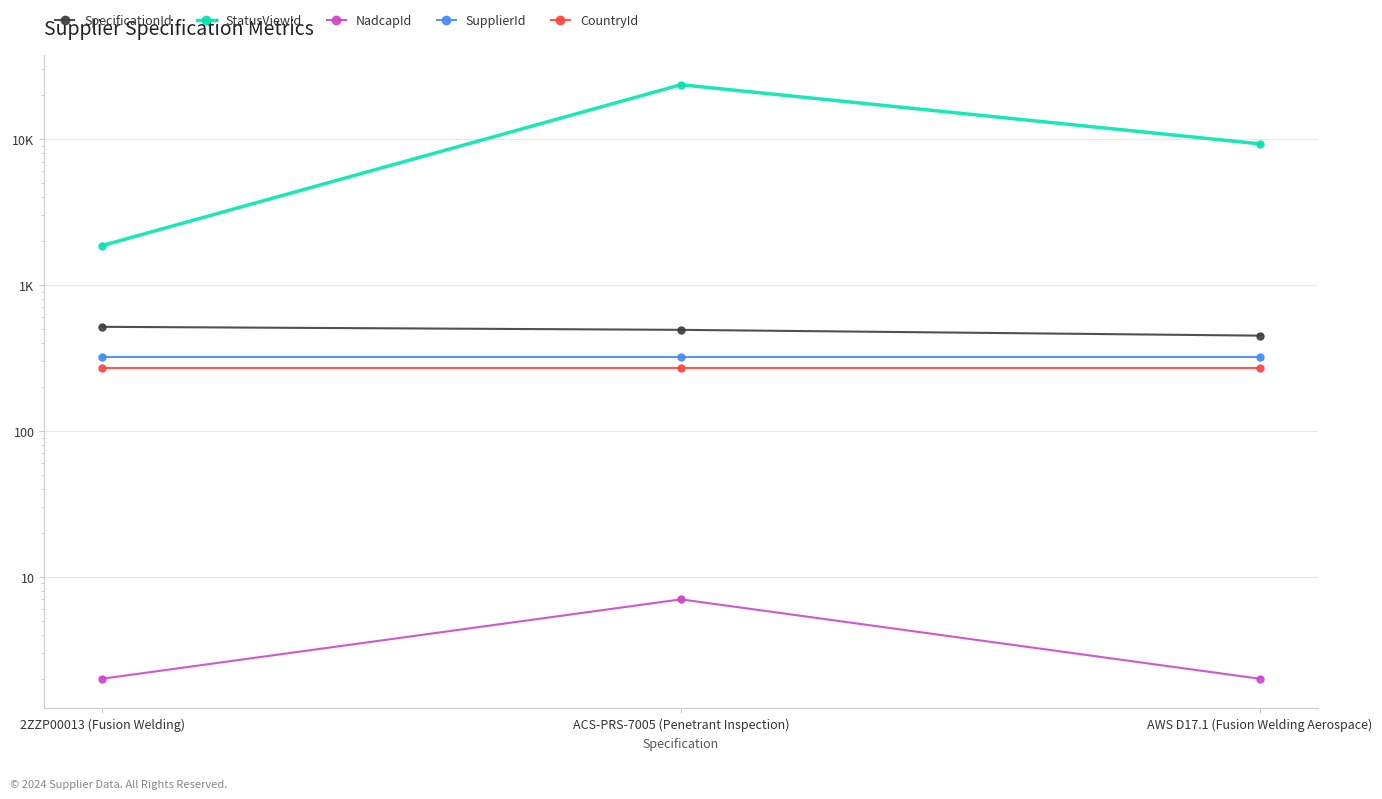

What is the difference between the highest and lowest values at 2ZZP00013 (Fusion Welding)?

1857